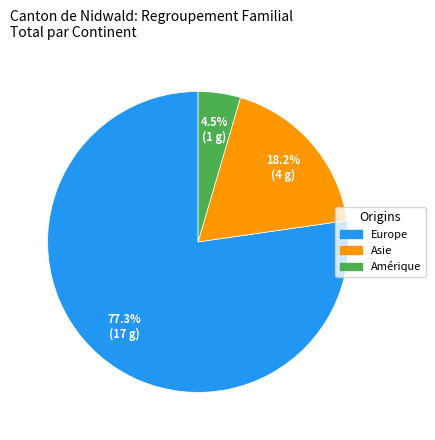

Is there any slice that represents more than half of the pie?

Yes